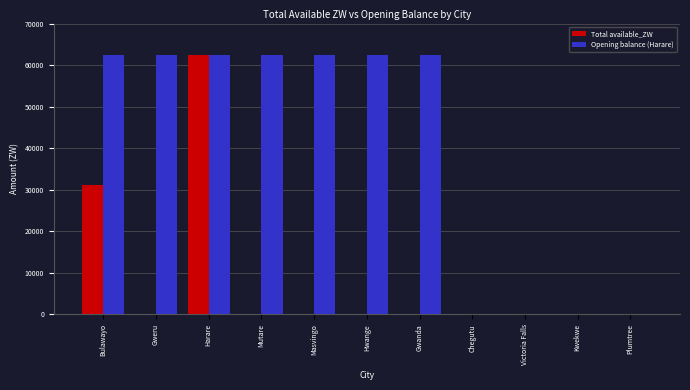

Which series changed the most between Gweru and Plumtree?

Opening balance (Harare)